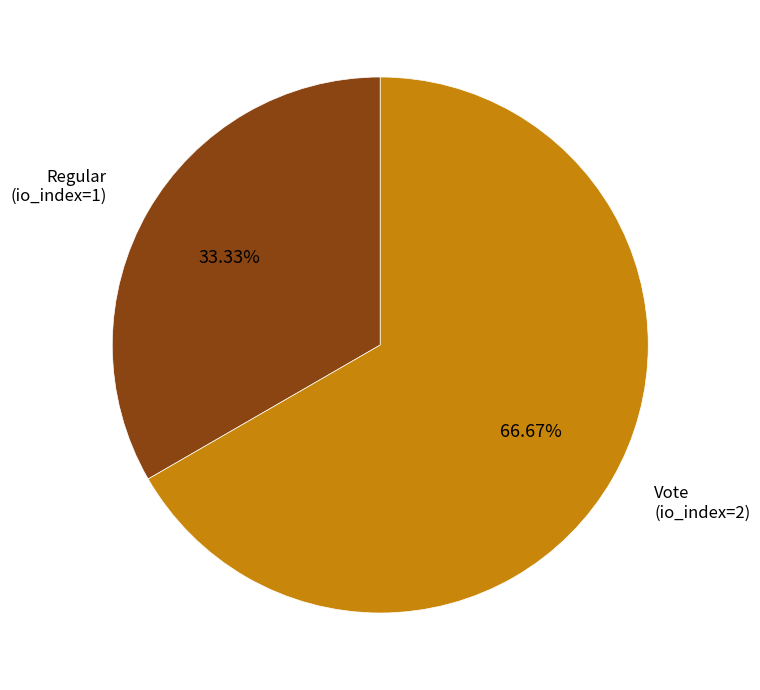

Which has a higher value, Regular (io_index=1) or Vote (io_index=2)?

Vote (io_index=2)